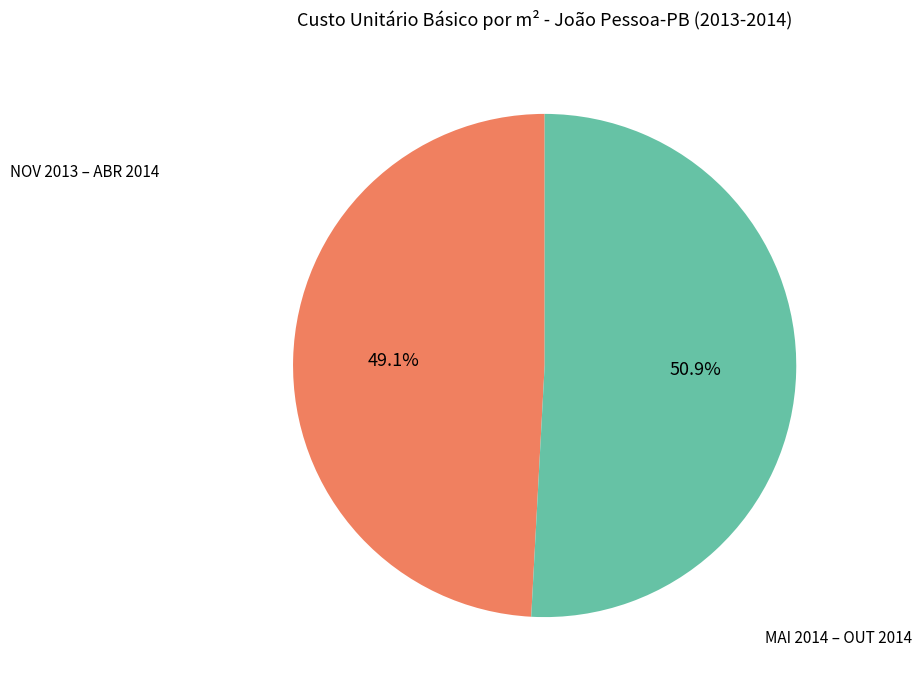

Between MAI 2014 – OUT 2014 and NOV 2013 – ABR 2014, which is larger?

MAI 2014 – OUT 2014